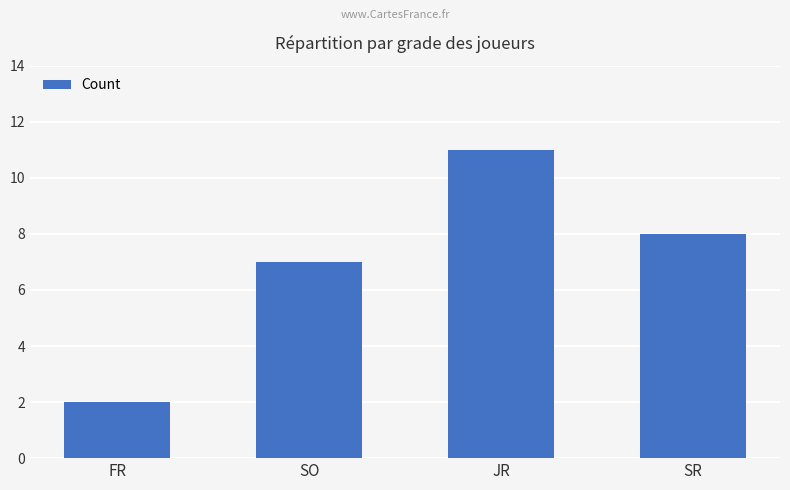

How many values are between 7 and 11?

3